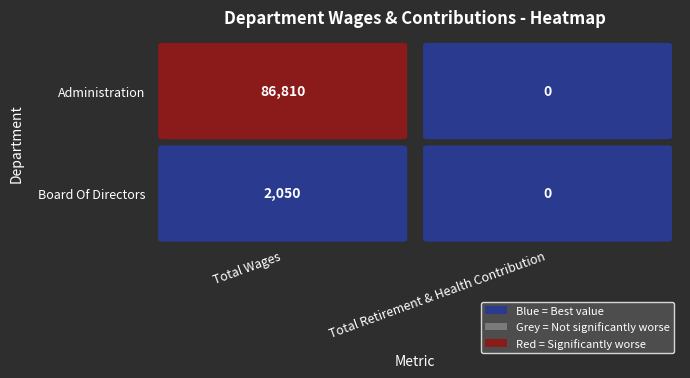

Reading left to right, list all the values displayed in this chart.

Administration: 0=86810	1=0
Board Of Directors: 0=2050	1=0